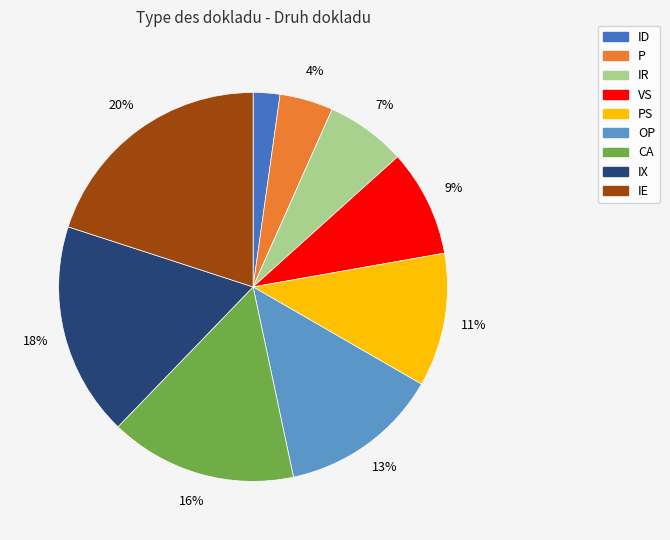

Does any single category account for the majority?

No